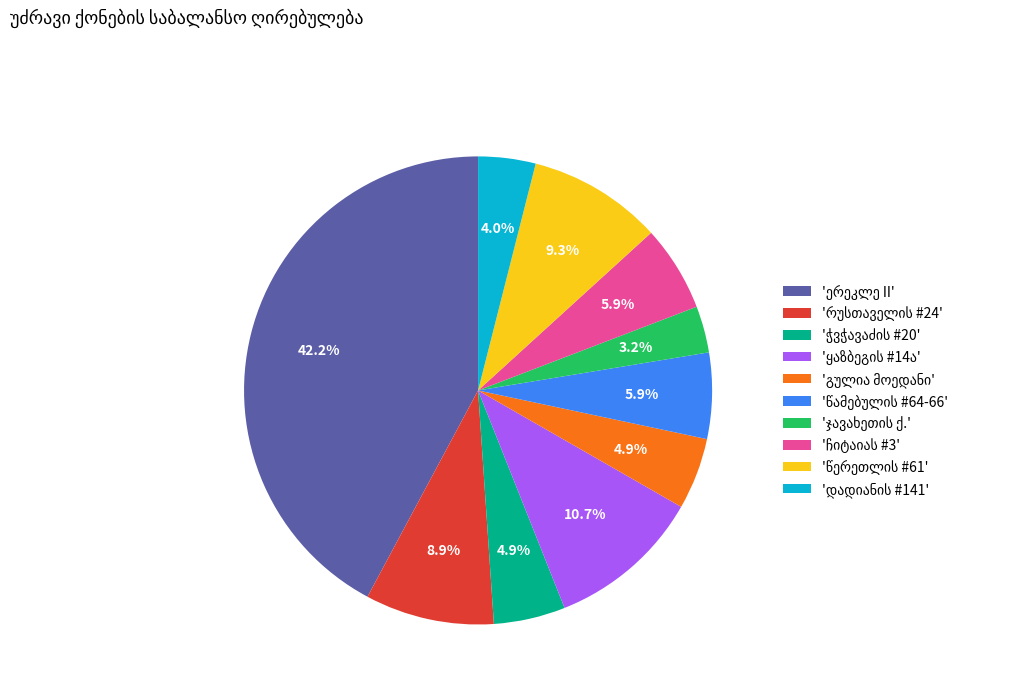

How many slices are in this pie chart?

10